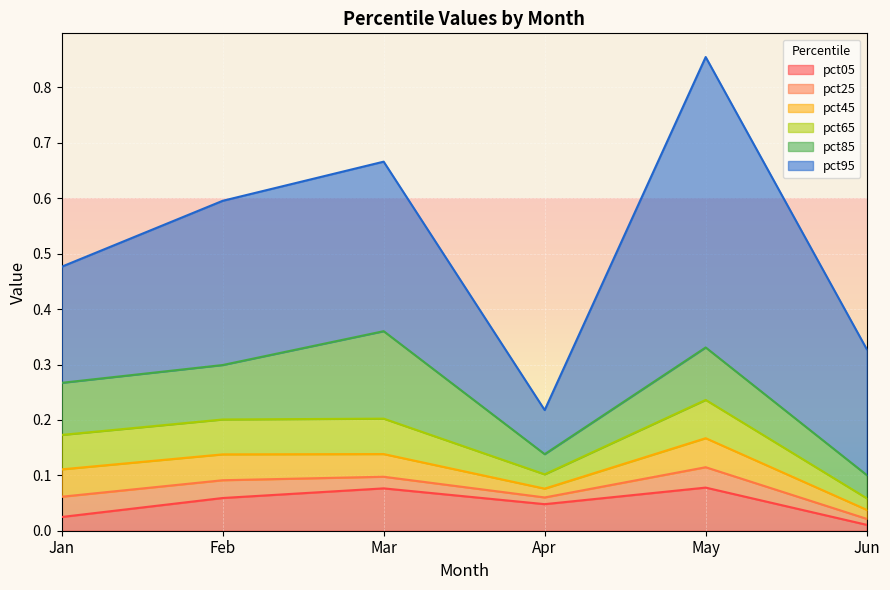

Reading right to left, list all the values displayed in this chart.

pct05: 0.0	0.1	0.0	0.1	0.1	0.0
pct25: 0.0	0.0	0.0	0.0	0.0	0.0
pct45: 0.0	0.1	0.0	0.0	0.0	0.0
pct65: 0.0	0.1	0.0	0.1	0.1	0.1
pct85: 0.0	0.1	0.0	0.2	0.1	0.1
pct95: 0.2	0.5	0.1	0.3	0.3	0.2